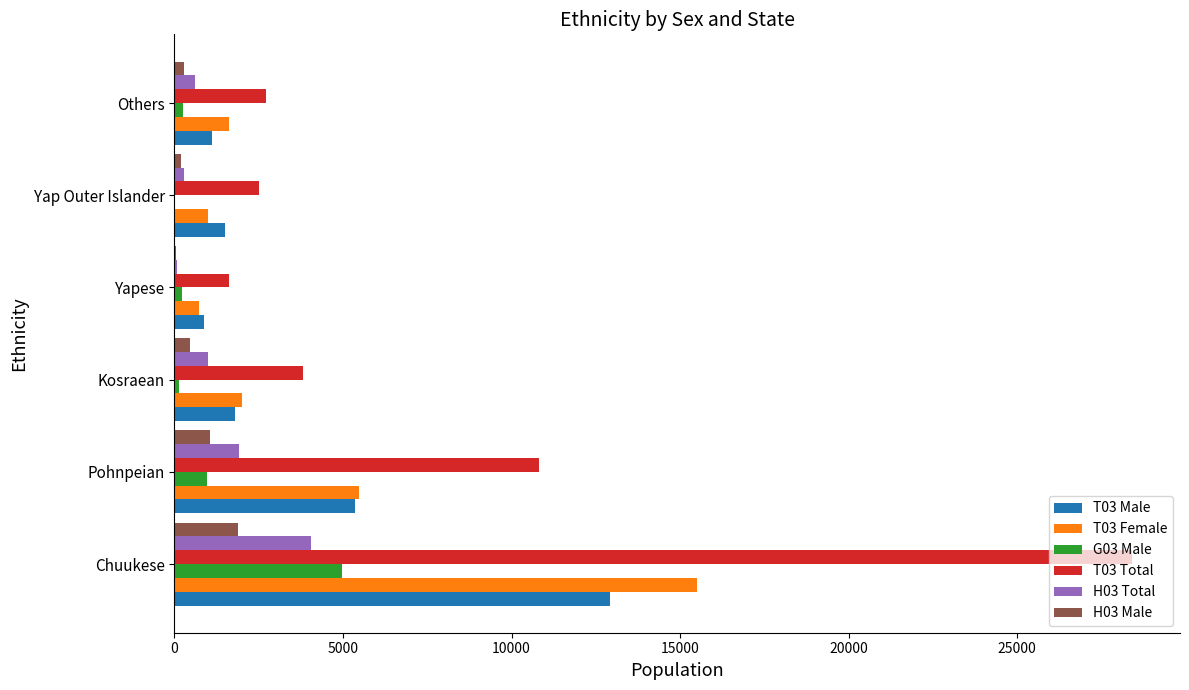

Which series has the largest total across all categories?

T03 Total